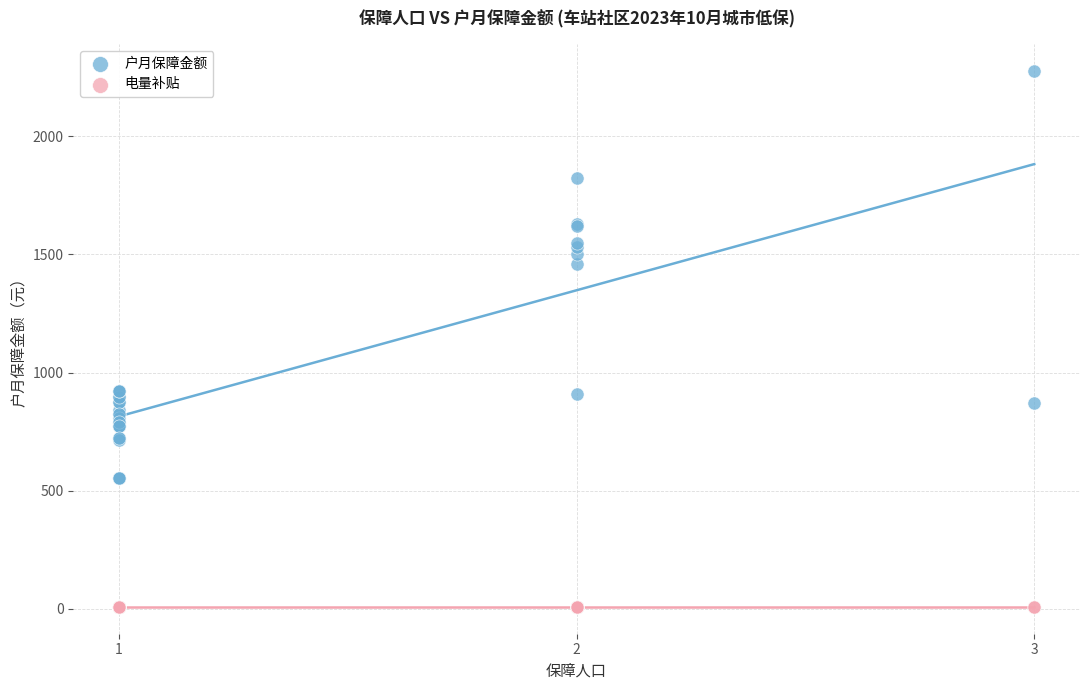

Which series contains the highest Y value?

户月保障金额